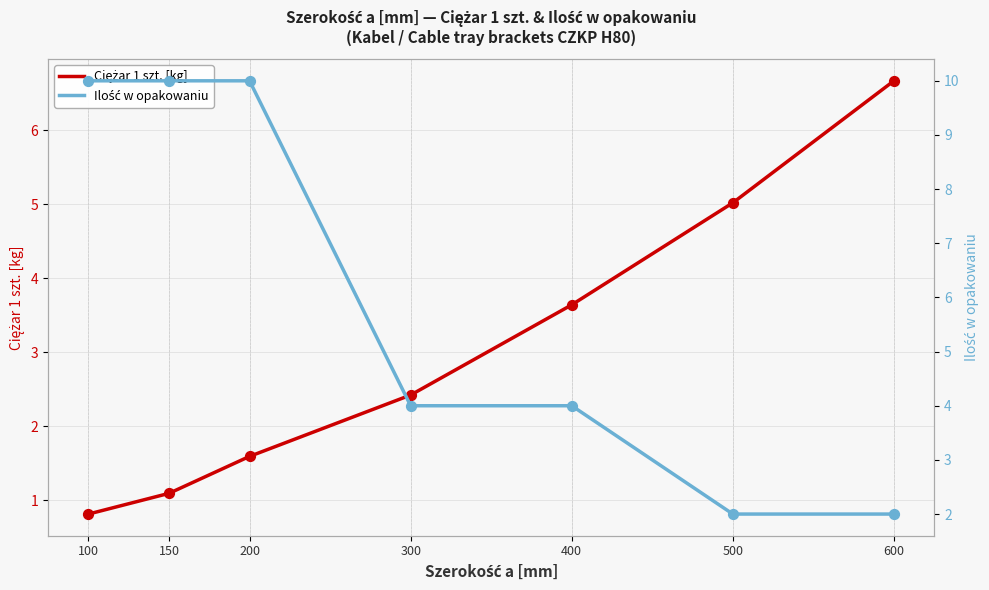

Which series has the widest spread of Y values?

Ilość w opakowaniu